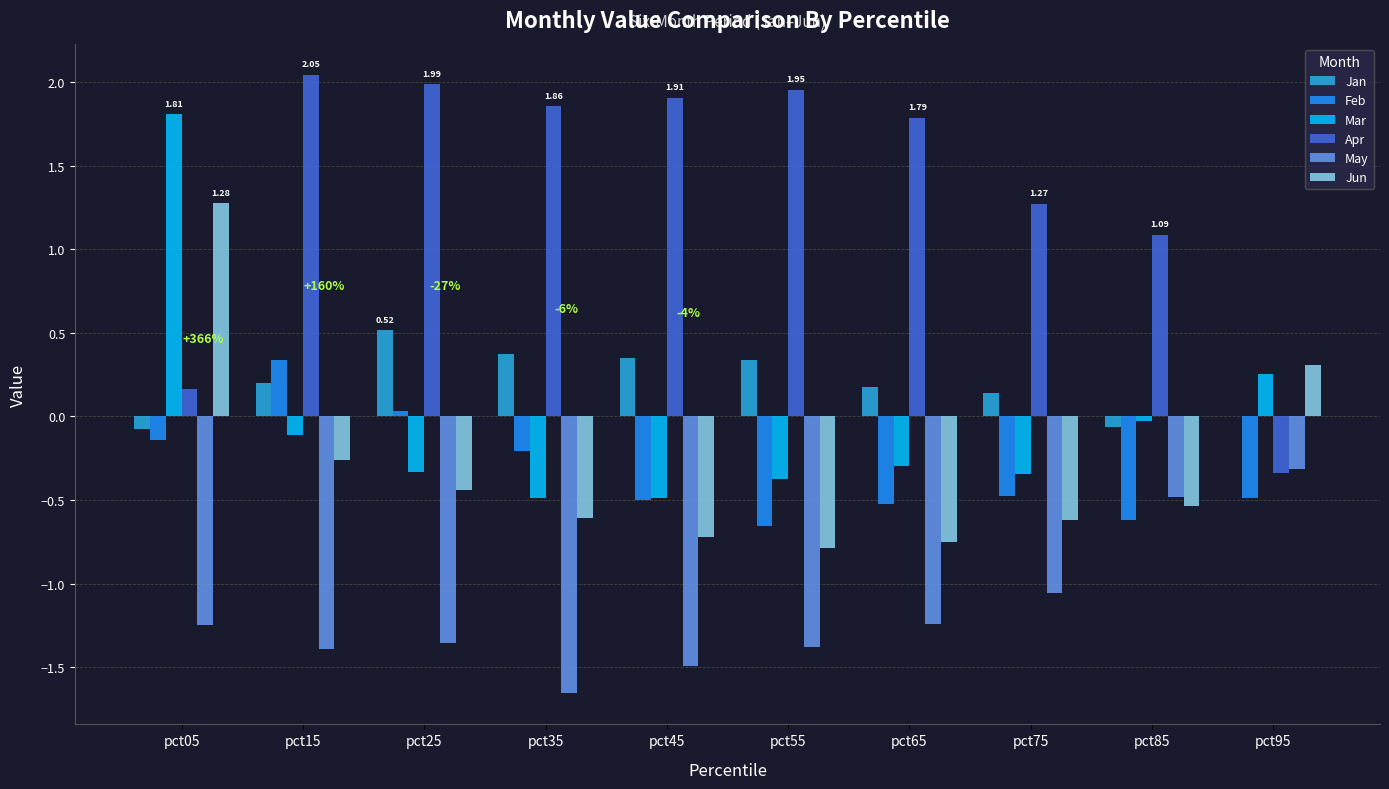

Count the number of data series in this chart.

6